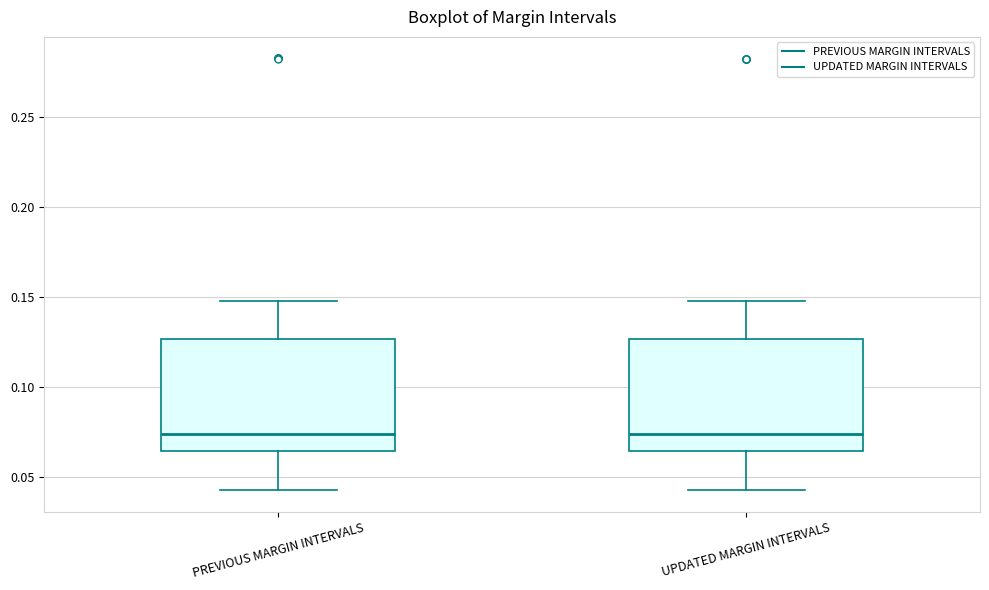

Reading left to right, read every box against the y-axis: the position of its median line, the range the box covers, and the ends of its whiskers. The values are not printed on the chart, so give them approximately, as read against the axis.

PREVIOUS MARGIN INTERVALS: median 0.075, box 0.065 to 0.125, whiskers 0.045 to 0.150
UPDATED MARGIN INTERVALS: median 0.075, box 0.065 to 0.125, whiskers 0.045 to 0.150